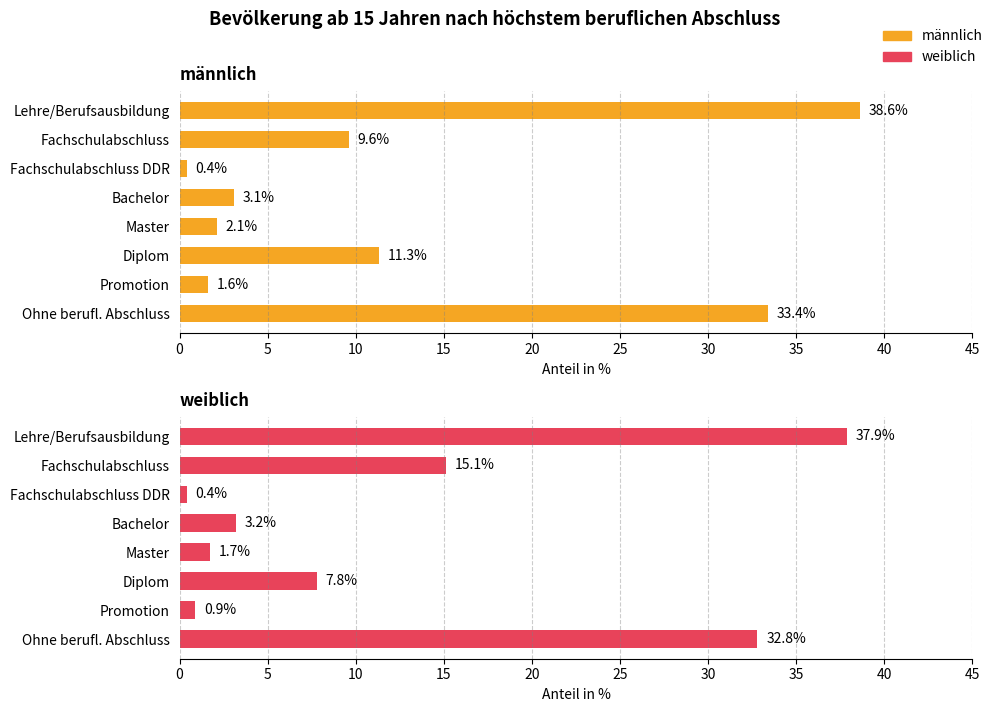

How many values in the männlich series are below 9?

4